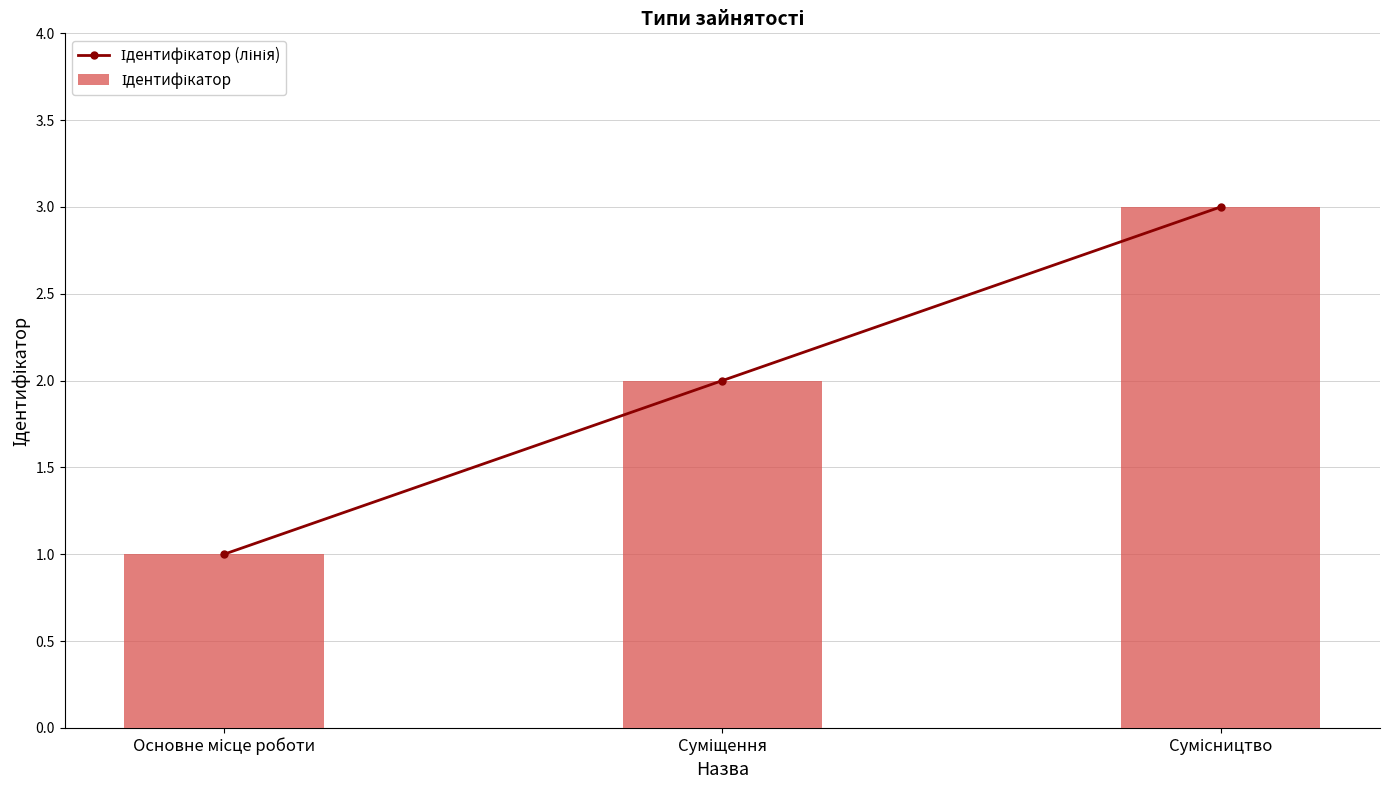

What position from the left is Суміщення?

2